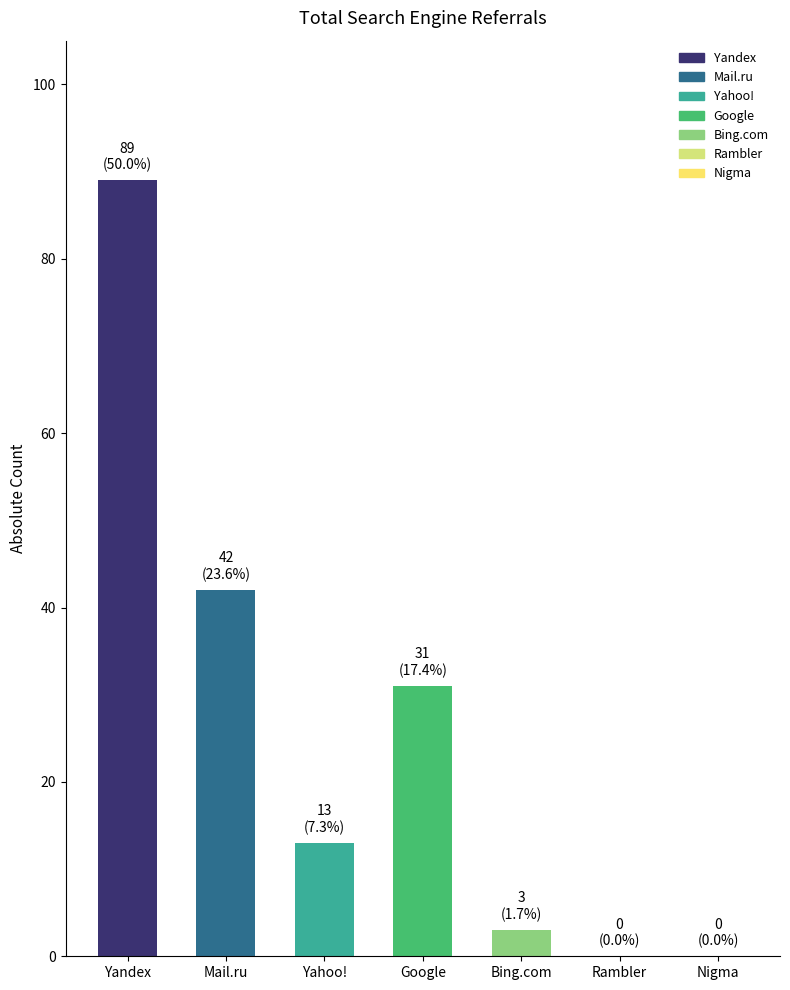

Count the number of categories in the chart.

7